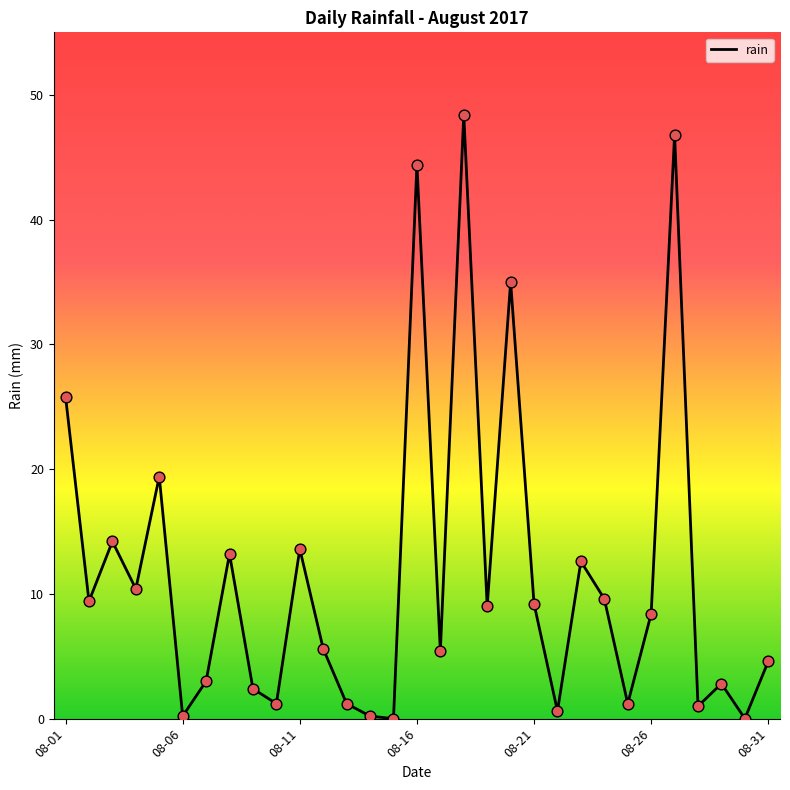

What is the difference between the maximum and minimum values?

48.4